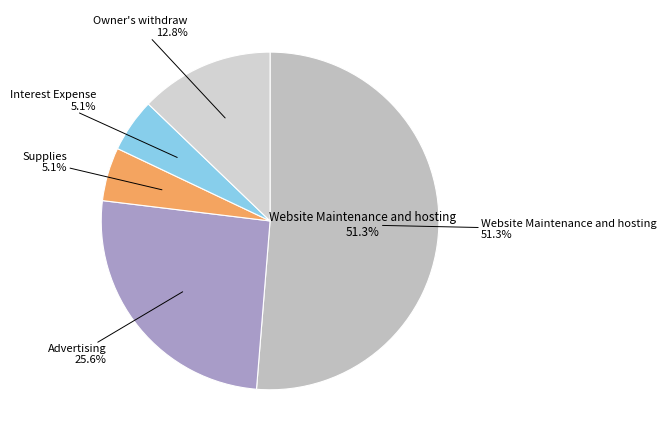

What is the largest slice in the pie chart?

Website Maintenance and hosting